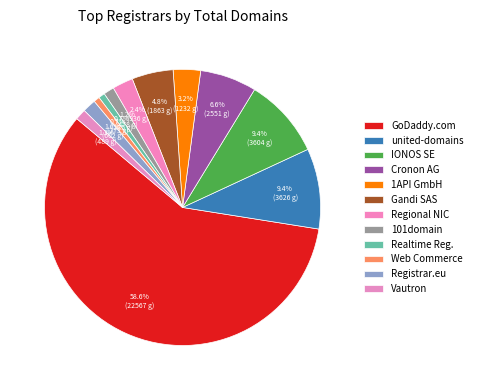

Rank the categories by value from highest to lowest.

GoDaddy.com, LLC, united-domains AG, IONOS SE, Cronon AG, Gandi SAS, 1API GmbH, Regional Network Information Center, Hosting Concepts B.V., Vautron Rechenzentrum AG, 101domain GRS Limited, Realtime Register B.V., Web Commerce Communications Limited